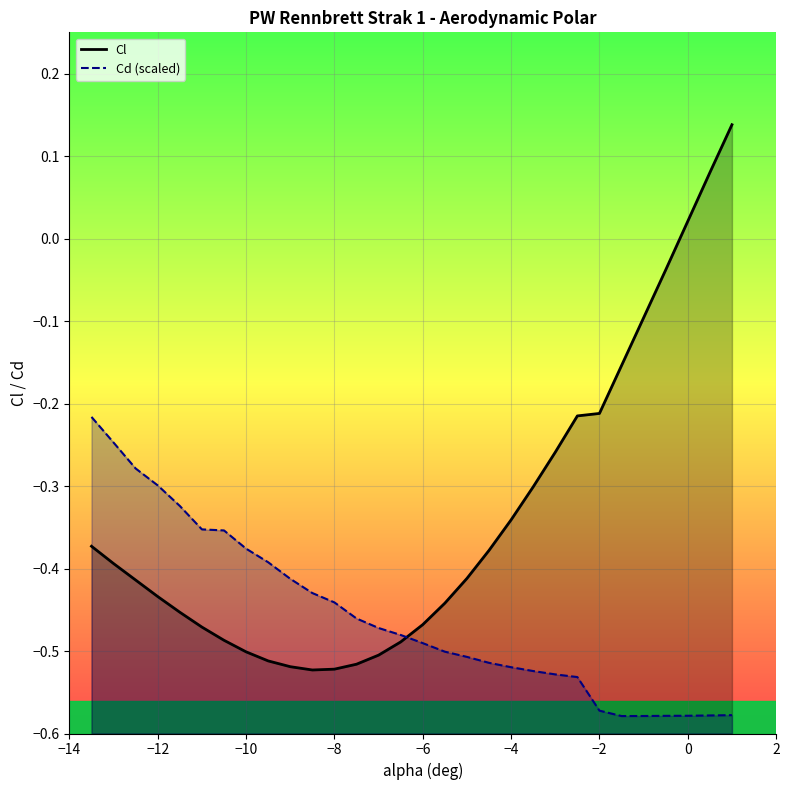

Rank the series by their maximum value, from highest to lowest.

Cl, Cd (scaled)